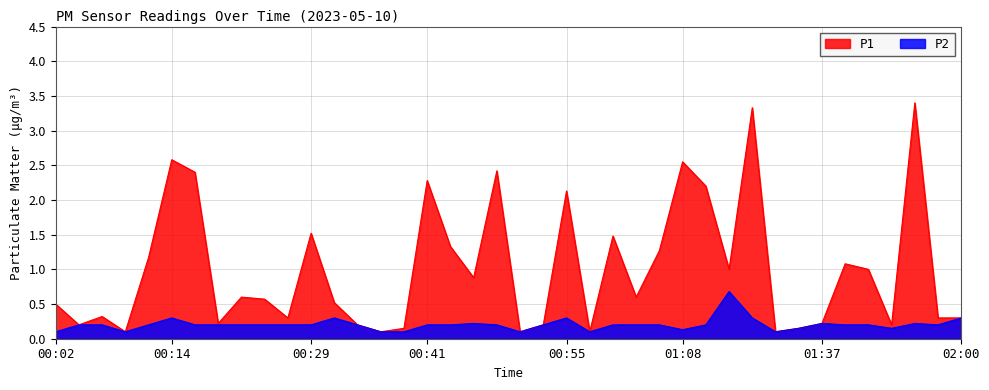

Does the chart display data point markers on the line(s)?

No